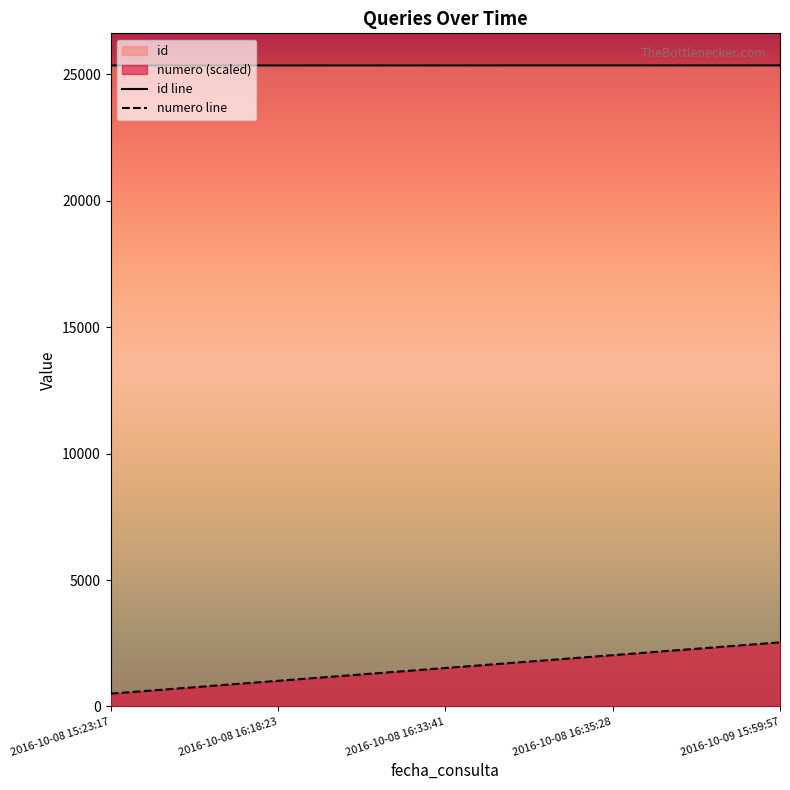

Does the chart have visible grid lines?

No